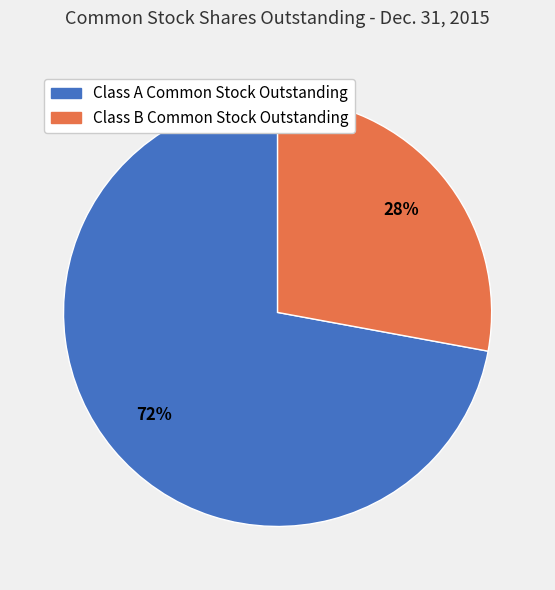

What percentage is the Class B Common Stock Outstanding slice, to the nearest percent?

28%